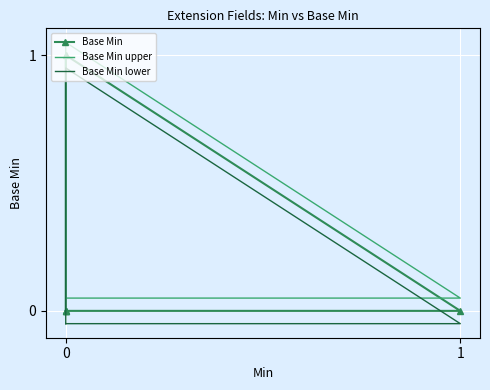

What is the difference between the maximum and minimum values in the Base Min series?

1.0